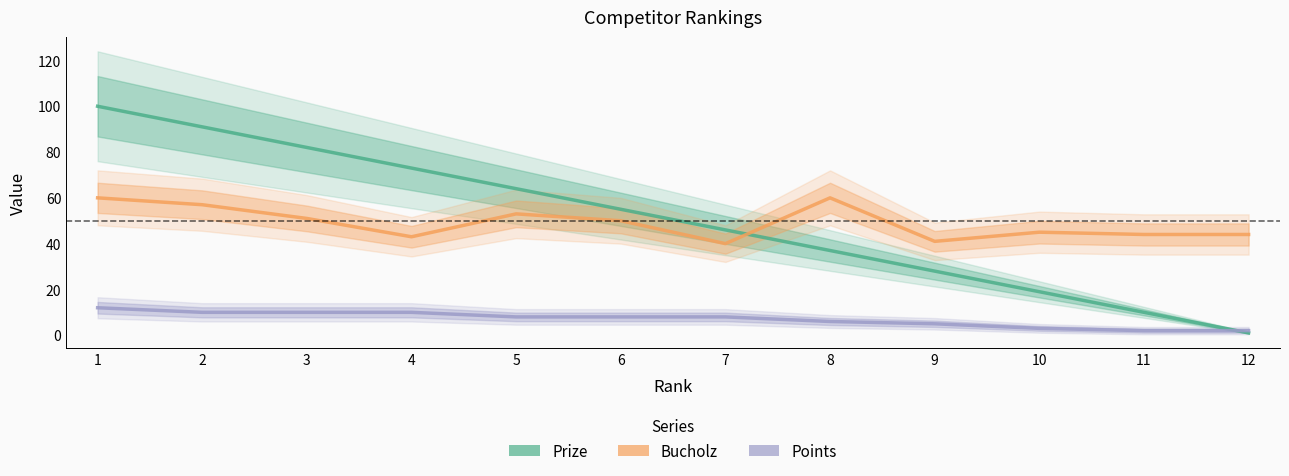

What is the difference between the Bucholz values at 8 and 6?

10